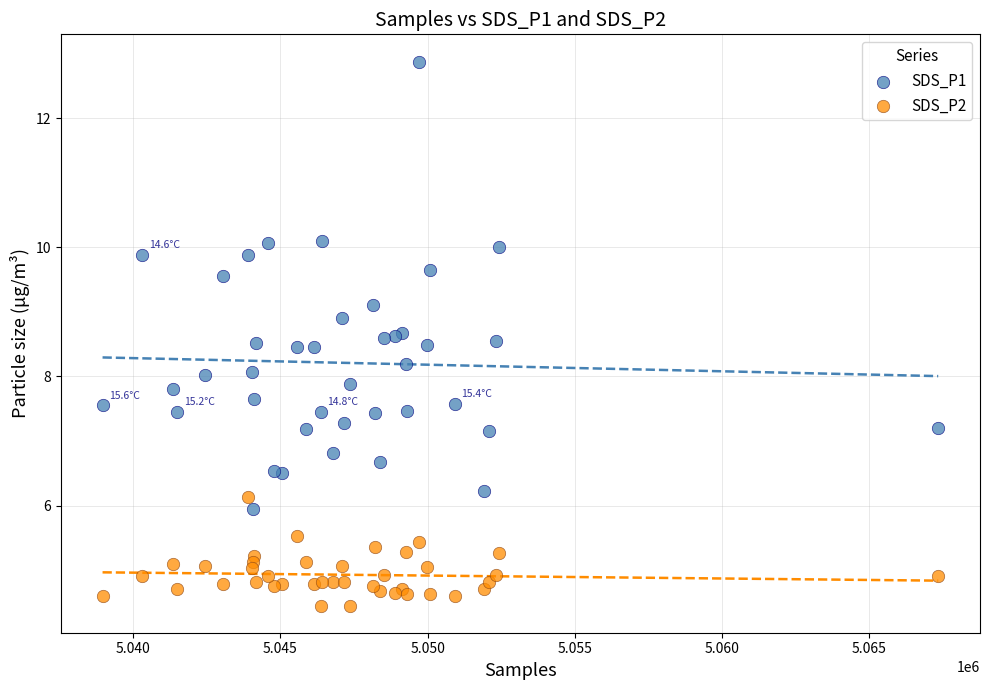

What is the X range (max minus min) for the scatter plot?

28396.0